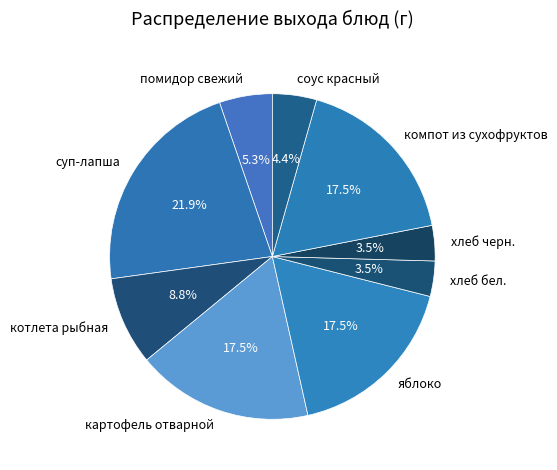

To the nearest percent, what is the difference between the largest and smallest slice percentages?

18%